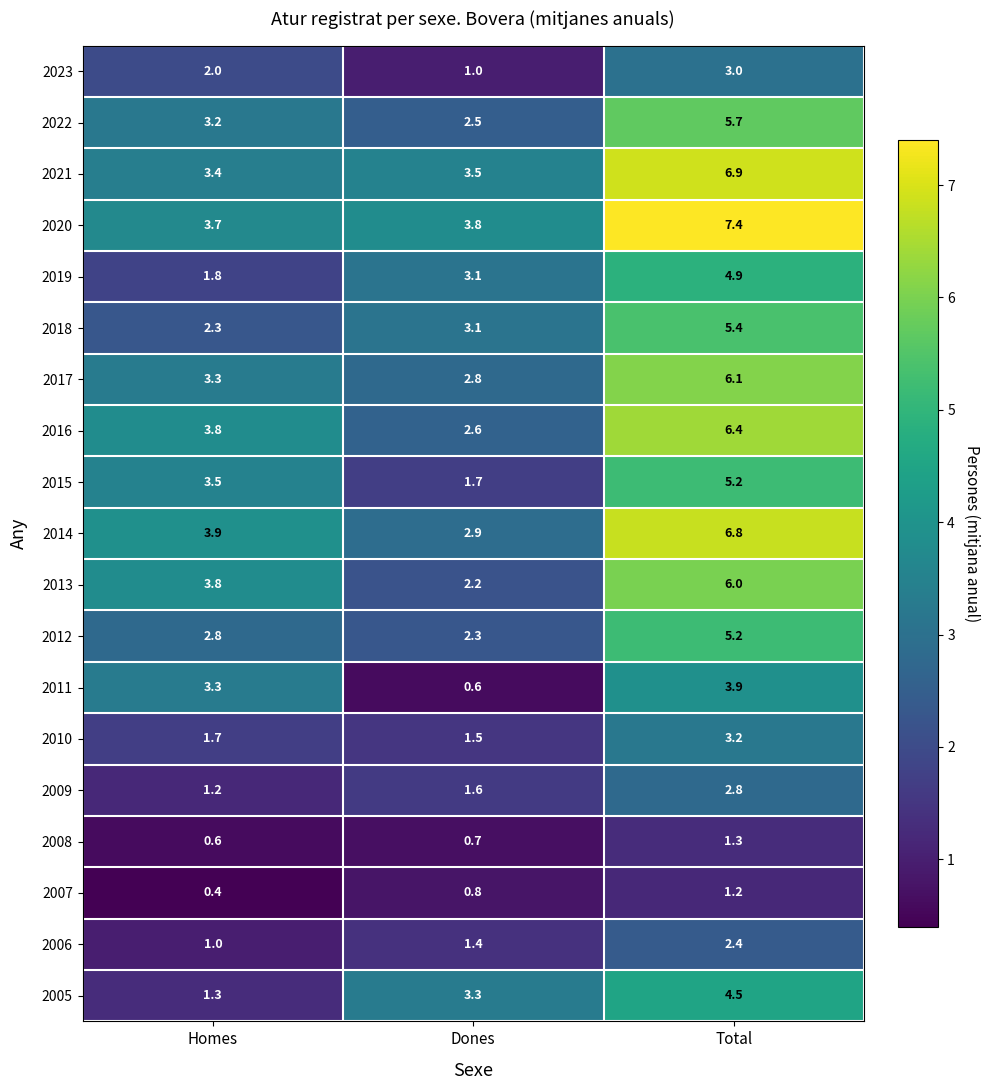

True or false: 2019 has a value of 0.9 at Dones.

False